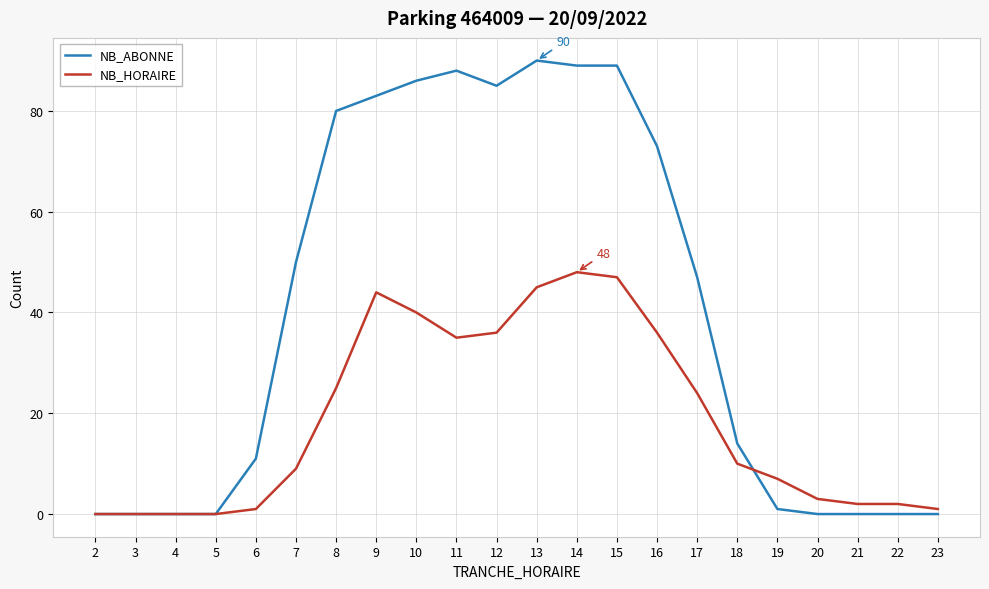

Reading left to right, extract all data points from this chart.

NB_ABONNE: 2=0	3=0	4=0	5=0	6=11	7=50	8=80	9=83	10=86	11=88	12=85	13=90	14=89	15=89	16=73	17=47	18=14	19=1	20=0	21=0	22=0	23=0
NB_HORAIRE: 2=0	3=0	4=0	5=0	6=1	7=9	8=25	9=44	10=40	11=35	12=36	13=45	14=48	15=47	16=36	17=24	18=10	19=7	20=3	21=2	22=2	23=1